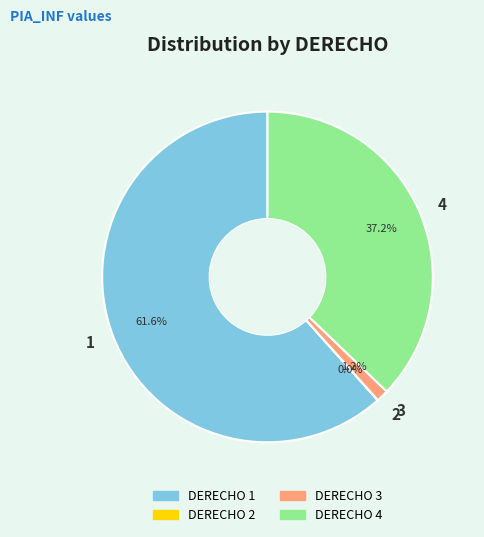

What percentage do 1 and 4 together represent?

98.8%